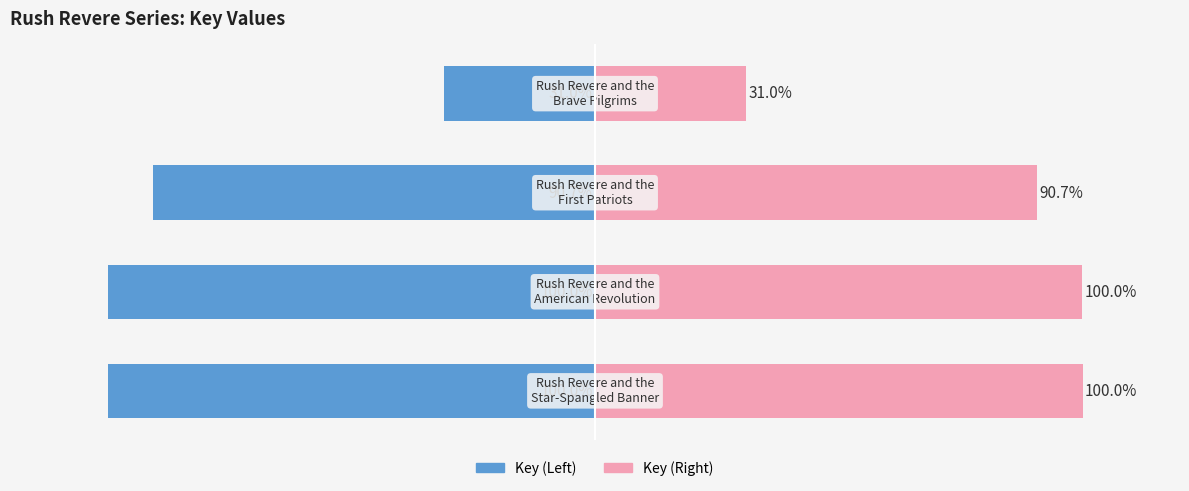

Reading left to right, transcribe all the data shown in this chart.

Key (Left): 0=-100.0	1=-100.0	2=-90.7	3=-31.0
Key (Right): 0=100.0	1=100.0	2=90.7	3=31.0